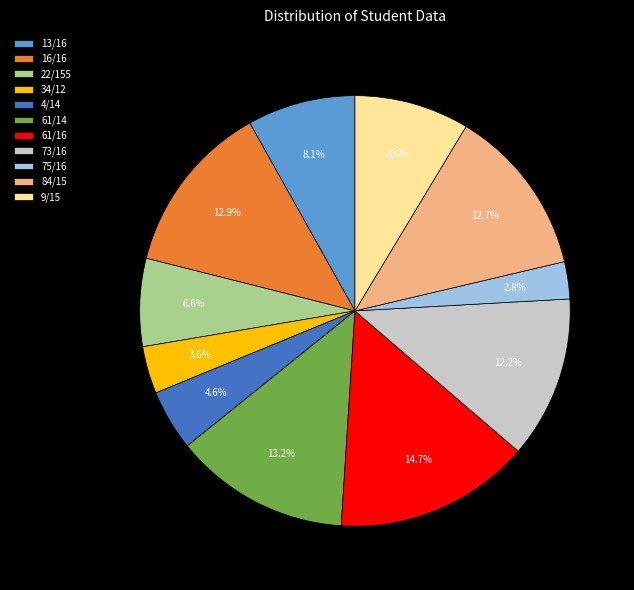

The 73/16 slice represents 12% of the pie. True or false?

True